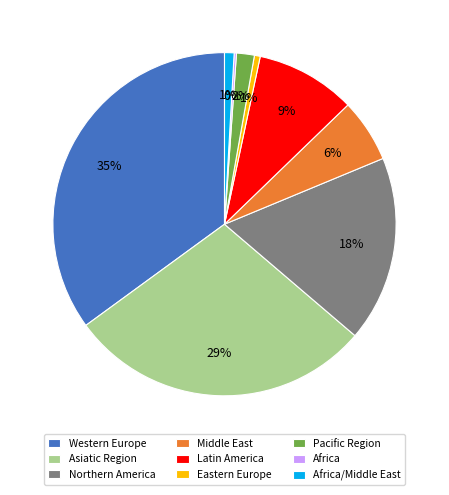

Is Northern America the majority of the pie?

No